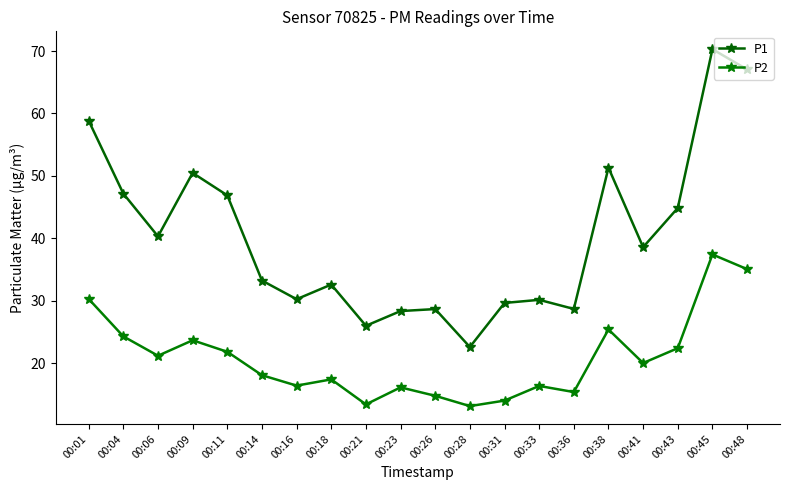

How many values in the P2 series are below 20?

10